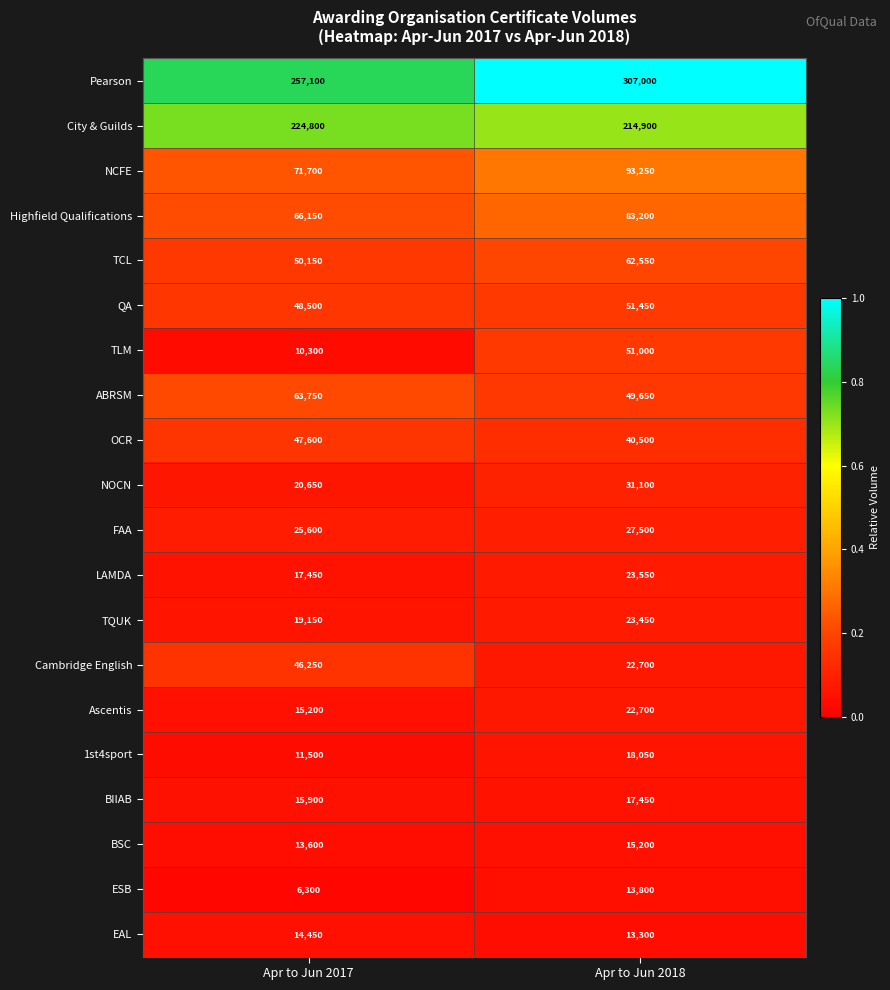

At which category does the chart reach its minimum across all series?

Apr to Jun 2017